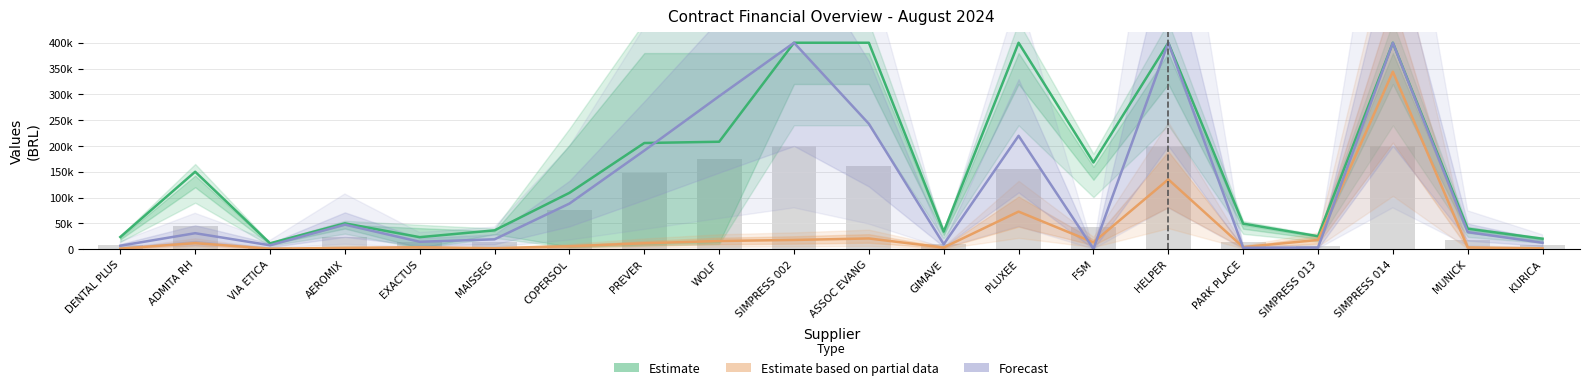

What is the label of the 4th bar from the right?

SIMPRESS 013